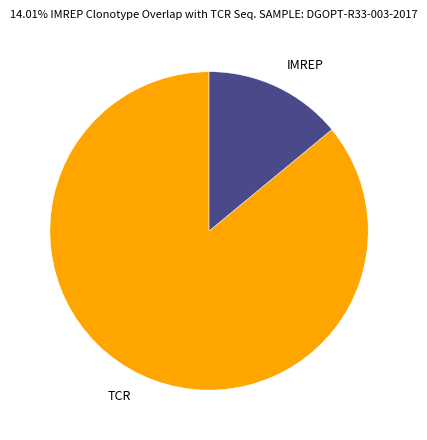

True or false: IMREP accounts for 21% of the total.

False